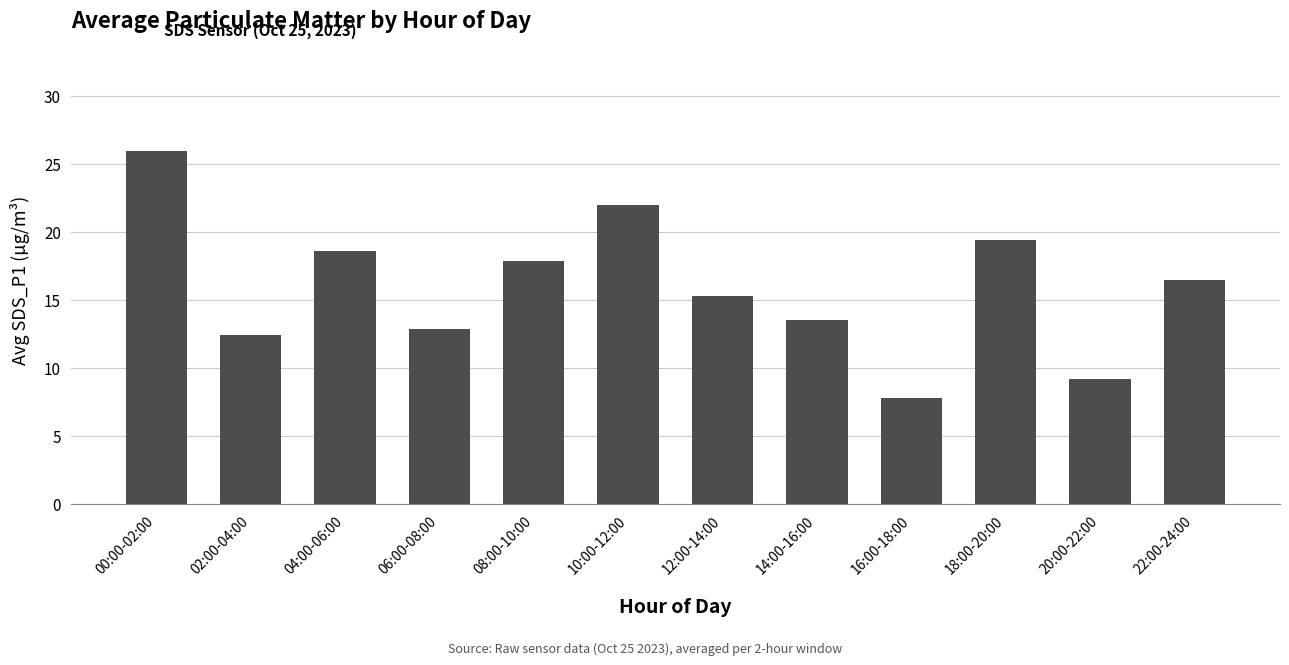

Are the bars horizontal?

No